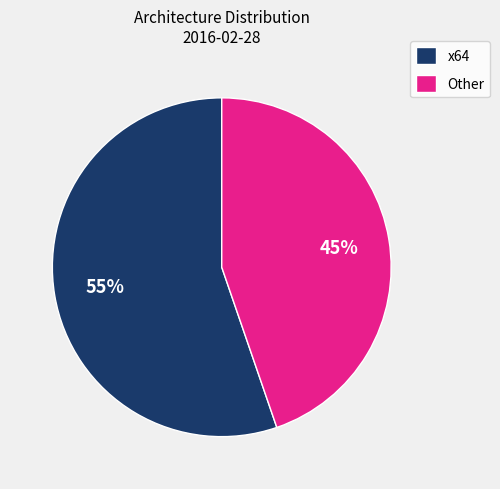

How many slices are in this pie chart?

2